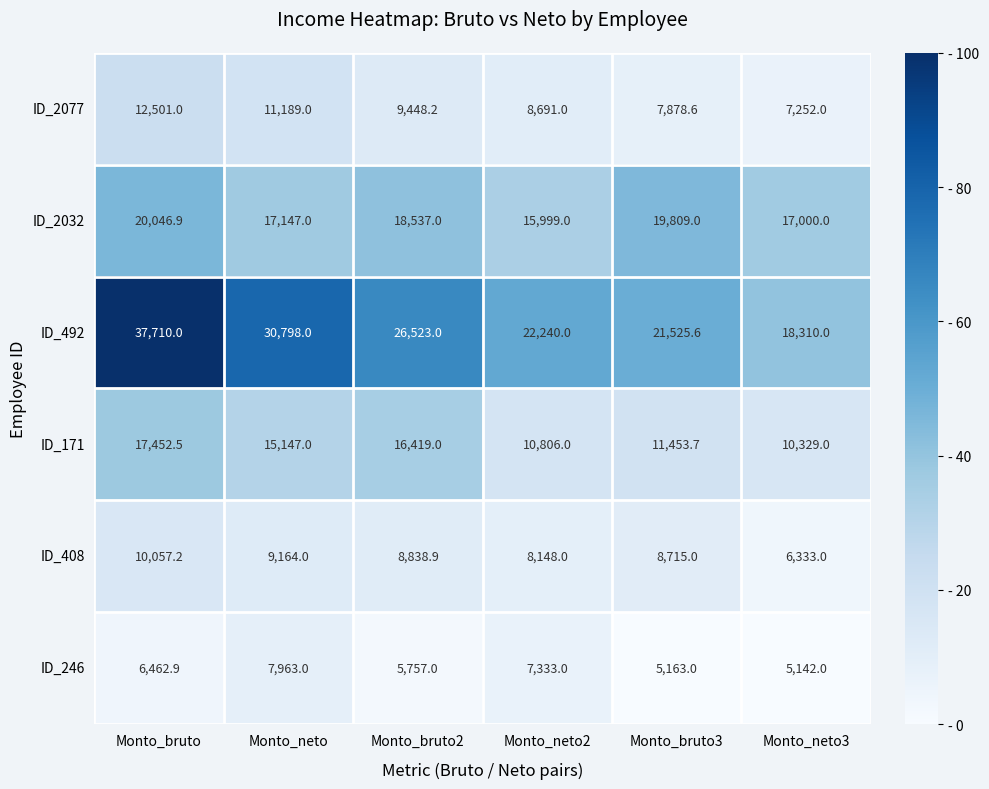

At which category does the chart reach its minimum across all series?

Monto_neto3